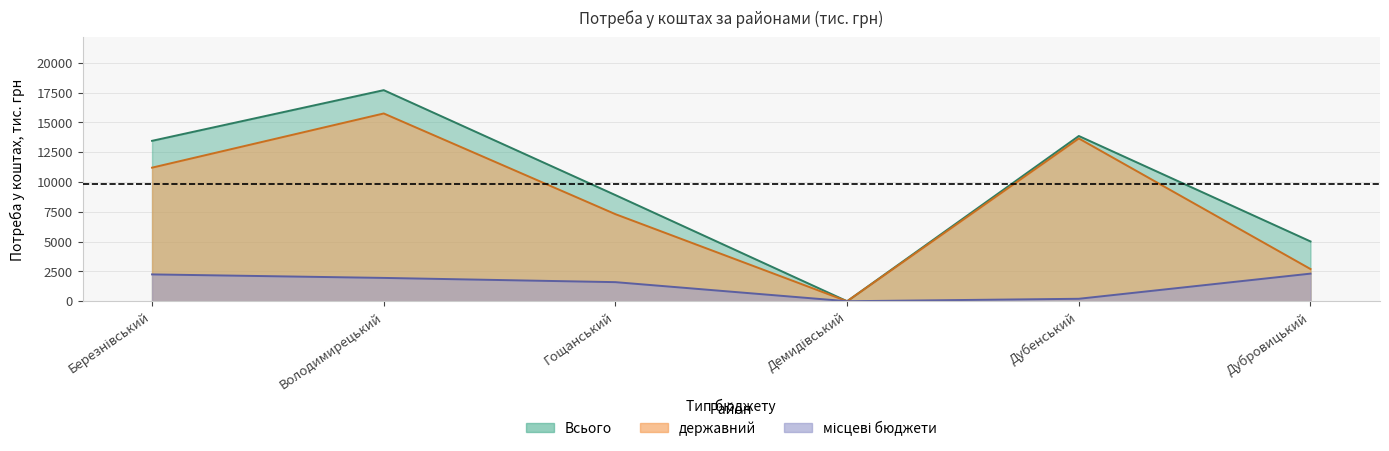

True or false: державний and Всього cross at least once.

False